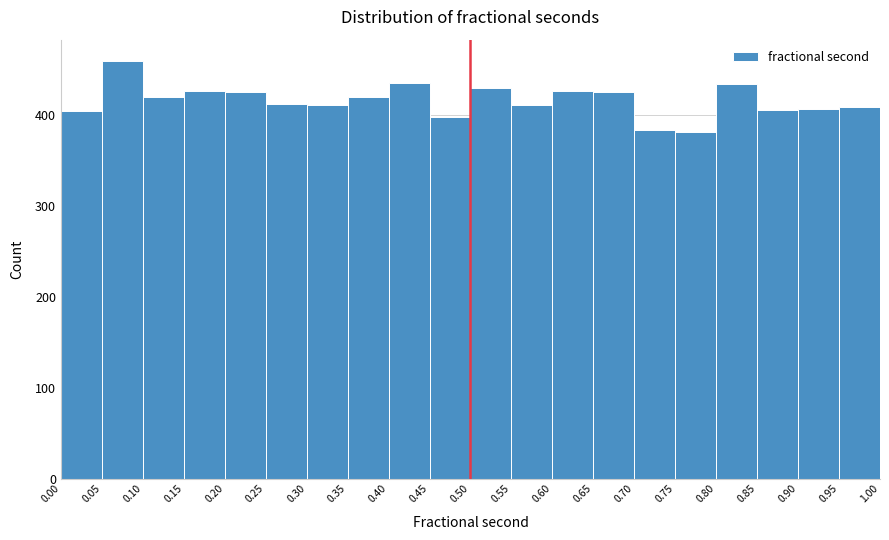

Reading left to right, list every bar in this chart as the range it spans on the x-axis followed by its height. The values are not printed on the chart, so give them approximately, as read against the axis.

0.00 to 0.05: 410
0.05 to 0.10: 460
0.10 to 0.15: 420
0.15 to 0.20: 430
0.20 to 0.25: 430
0.25 to 0.30: 410
0.30 to 0.35: 410
0.35 to 0.40: 420
0.40 to 0.45: 440
0.45 to 0.50: 400
0.50 to 0.55: 430
0.55 to 0.60: 410
0.60 to 0.65: 430
0.65 to 0.70: 430
0.70 to 0.75: 380
0.75 to 0.80: 380
0.80 to 0.85: 430
0.85 to 0.90: 410
0.90 to 0.95: 410
0.95 to 1.00: 410